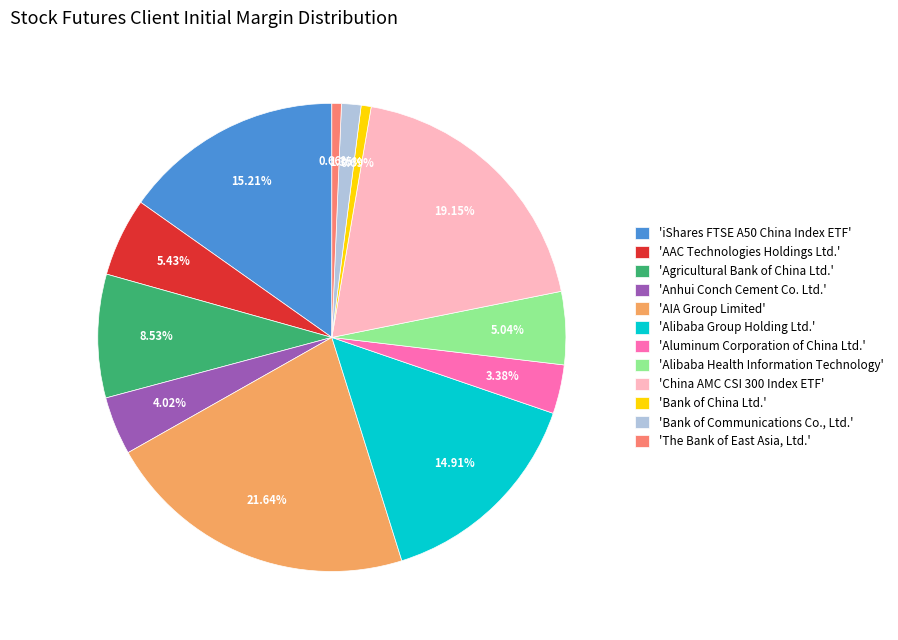

What is the largest slice in the pie chart?

'AIA Group Limited'